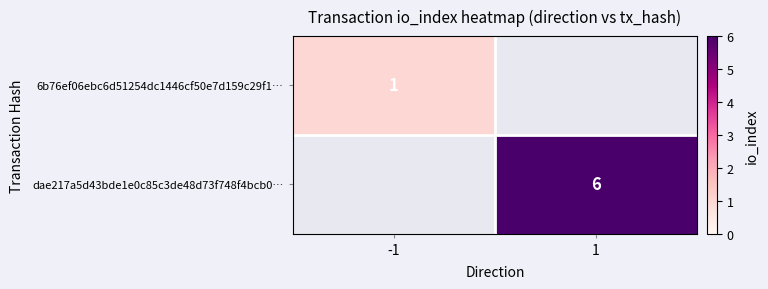

What is the maximum value shown in the chart?

6.0